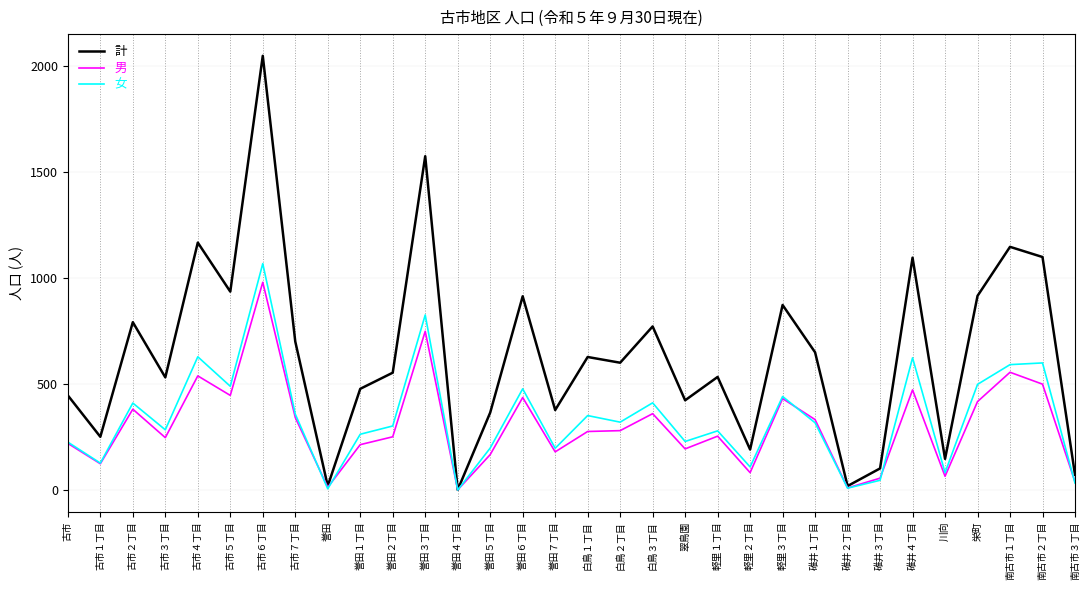

How many distinct data groups are displayed?

3